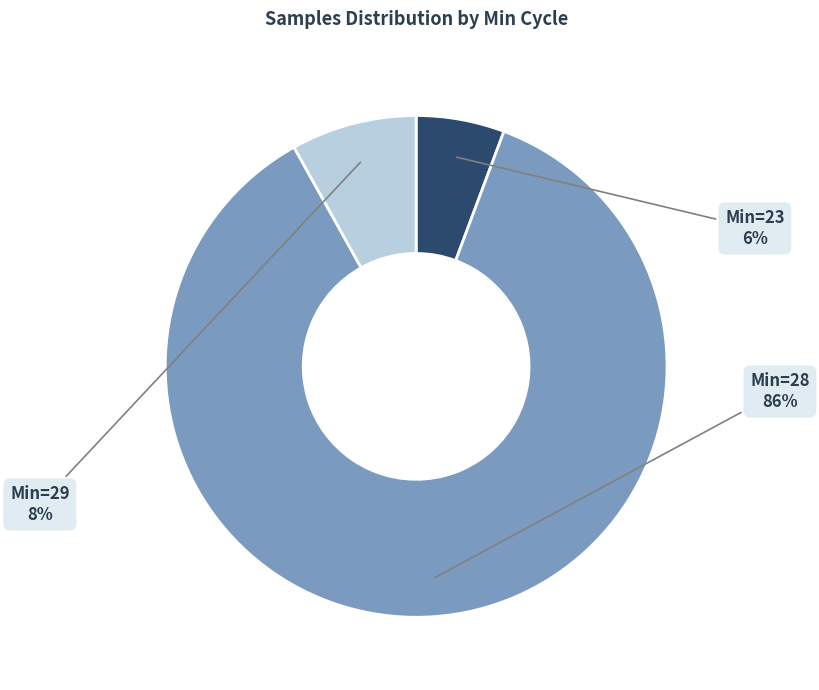

The Min=28 slice represents 86% of the pie. True or false?

True